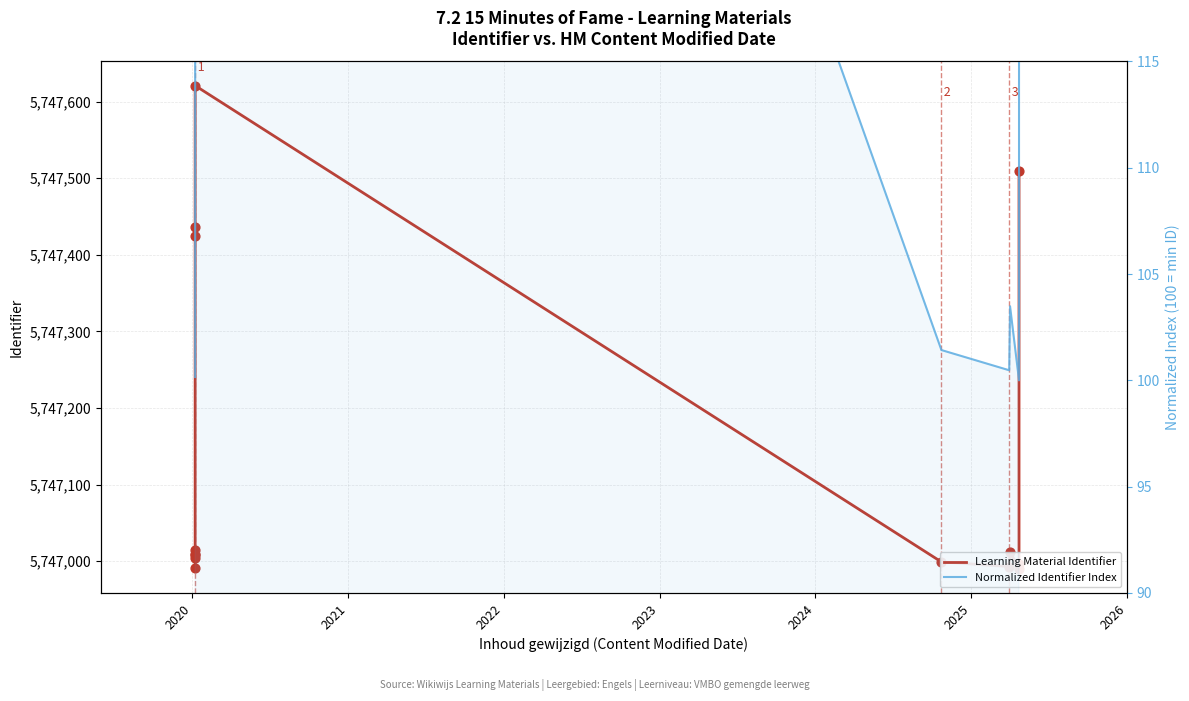

Is the value of Learning Material Identifier at 11 greater than the value of Normalized Identifier Index at 8?

Yes